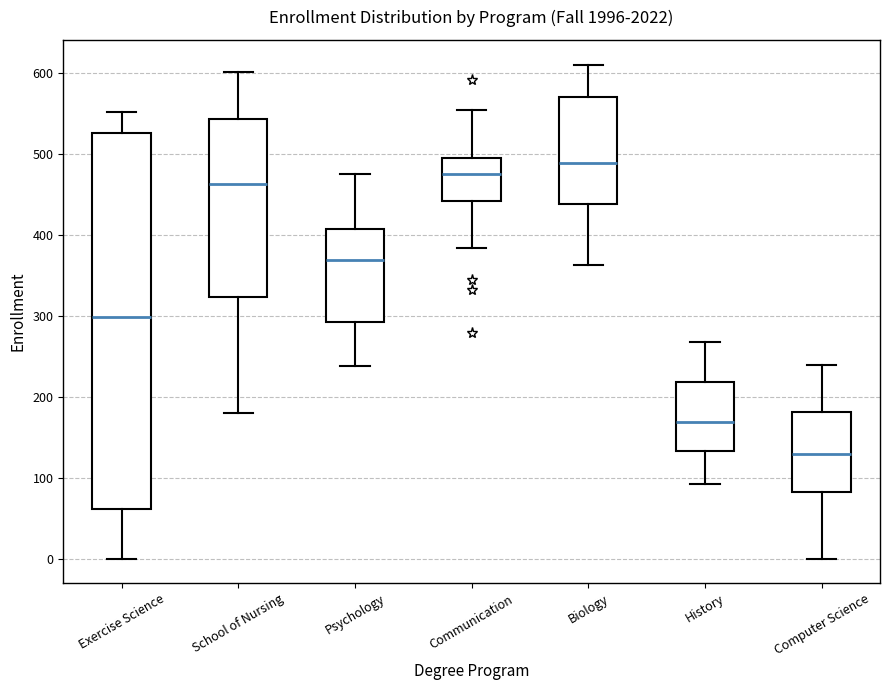

Reading left to right, transcribe this box plot: for each box, give where its median line is, the range the box spans, and where its two whiskers end, as read against the y-axis. The values are not printed on the chart, so give them approximately, as read against the axis.

Exercise Science: median 300, box 60 to 530, whiskers 0 to 550
School of Nursing: median 460, box 320 to 540, whiskers 180 to 600
Psychology: median 370, box 290 to 410, whiskers 240 to 480
Communication: median 480, box 440 to 500, whiskers 380 to 550
Biology: median 490, box 440 to 570, whiskers 360 to 610
History: median 170, box 130 to 220, whiskers 90 to 270
Computer Science: median 130, box 80 to 180, whiskers 0 to 240